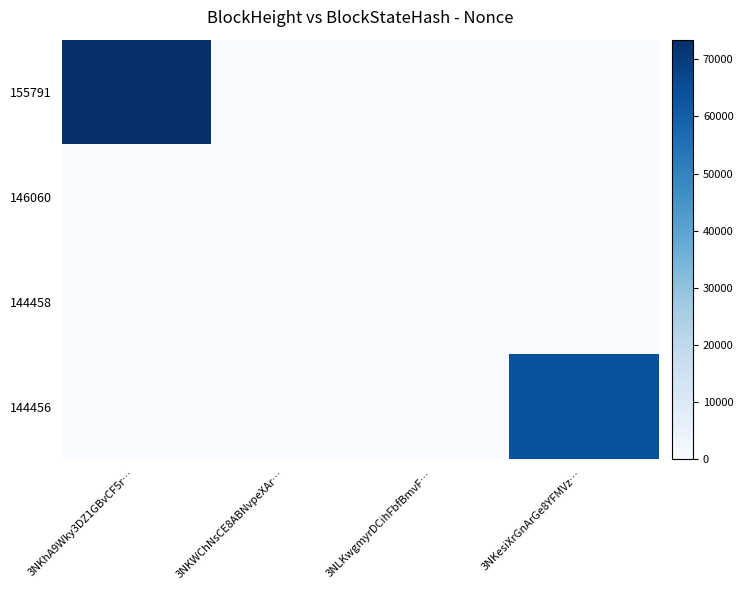

Which series changed the most between 3NKhA9Wky3DZ1GBvCF5r… and 3NKWChNsCE8ABNvpeXAr…?

155791